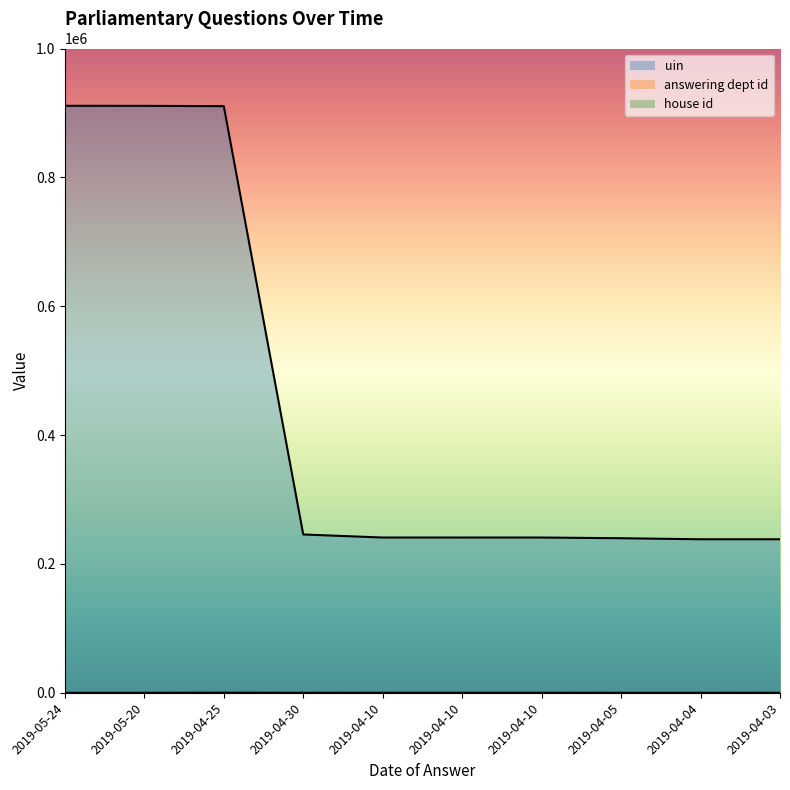

How many values in the answering dept id series are below 54?

5